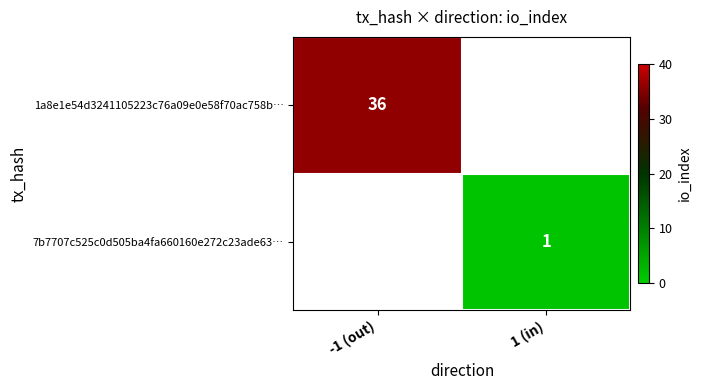

The 7b7707c525c0d505ba4fa660160e272c23ade63… series shows 1 at 1 (in). True or false?

True